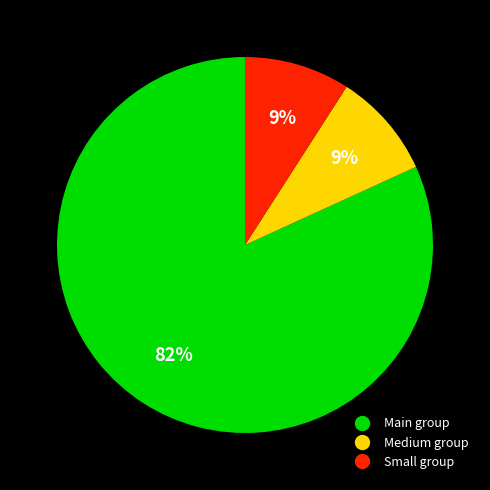

To the nearest percent, what is the difference between the largest and smallest slice percentages?

73%